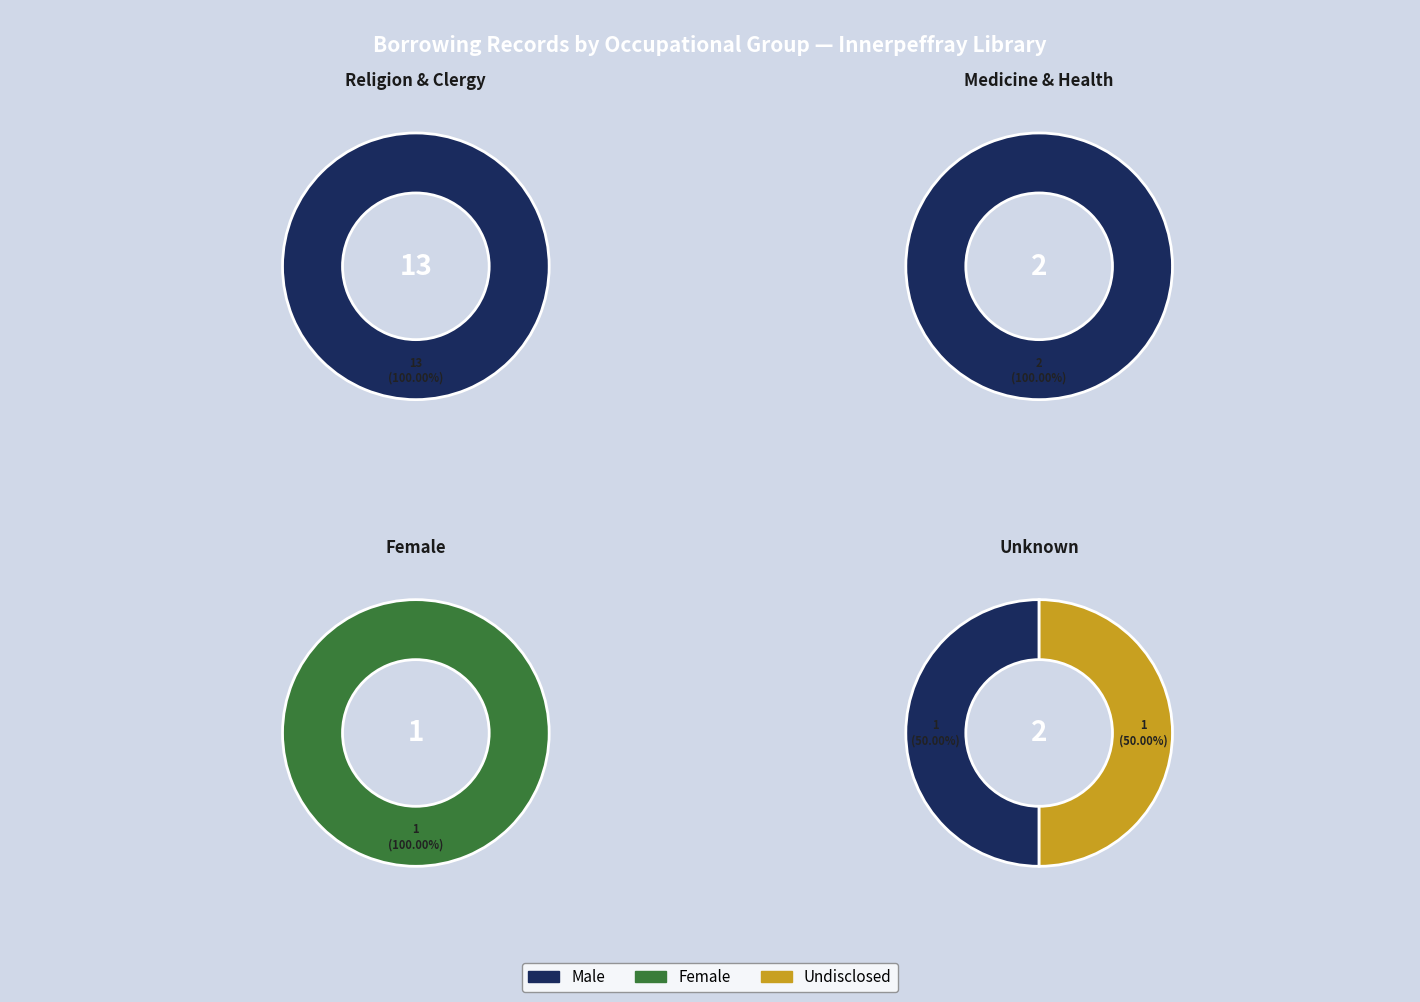

Is there a majority slice in this chart?

Yes